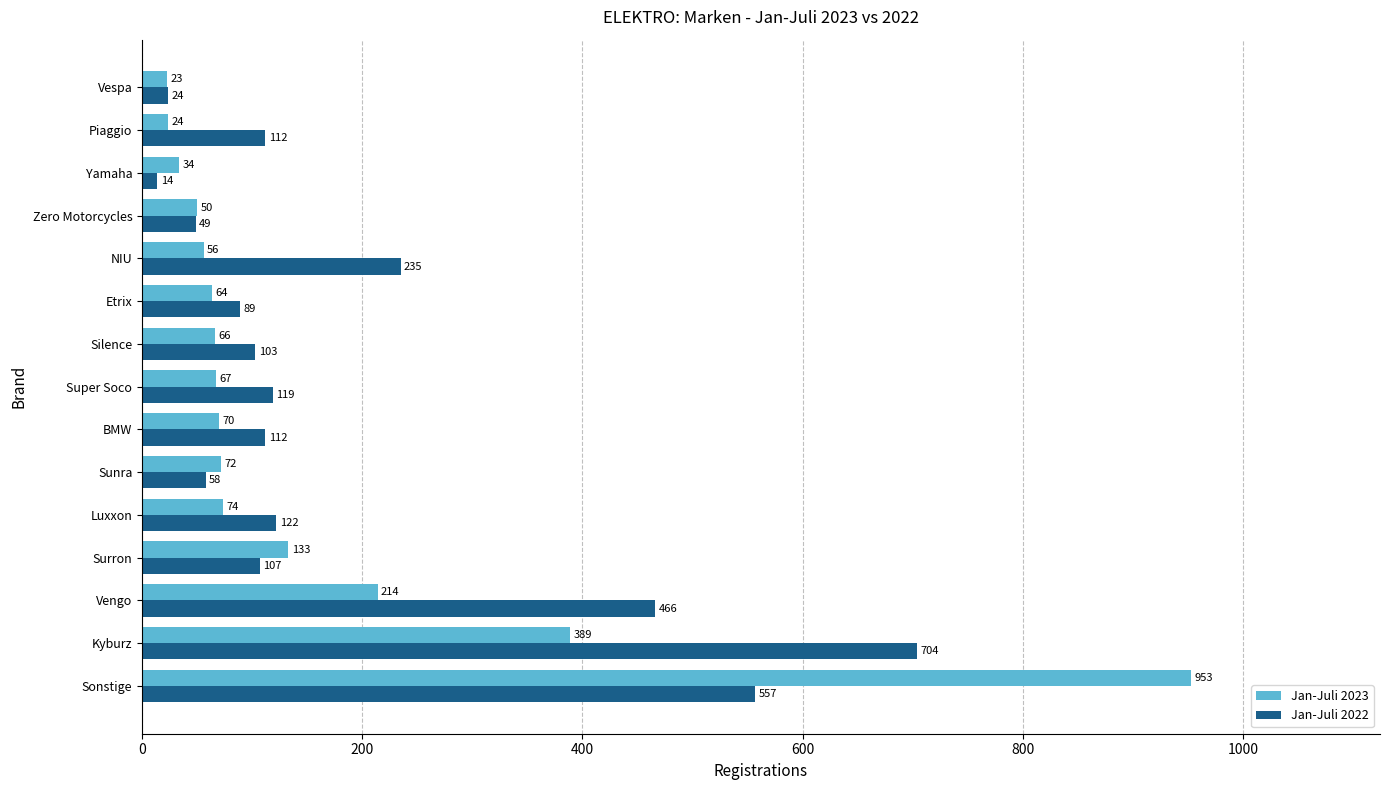

Where is Jan-Juli 2023 nearest to the value 488?

Kyburz